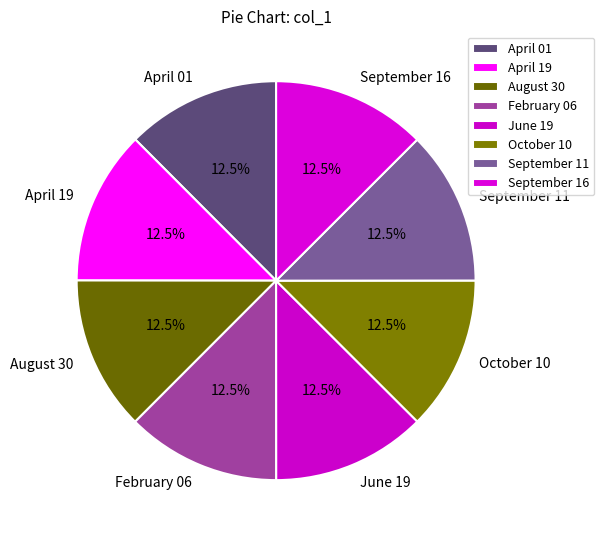

What percentage is NOT represented by October 10?

87.5%